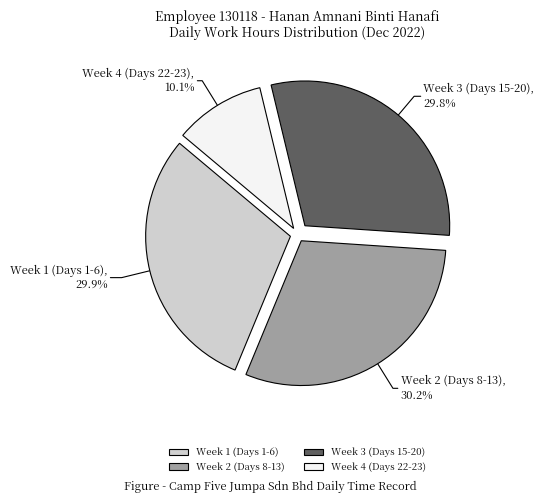

Does any single category account for the majority?

No